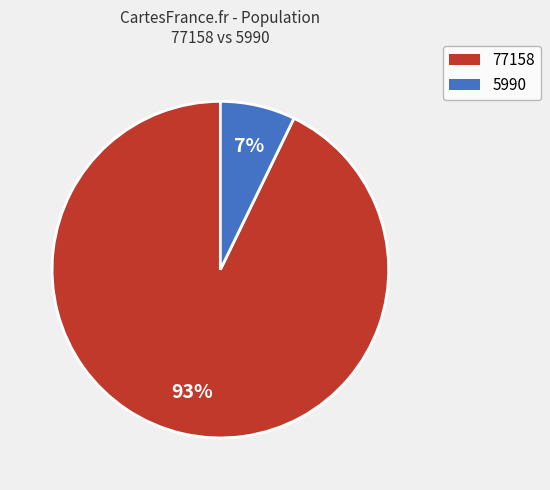

What is the largest slice in the pie chart?

77158